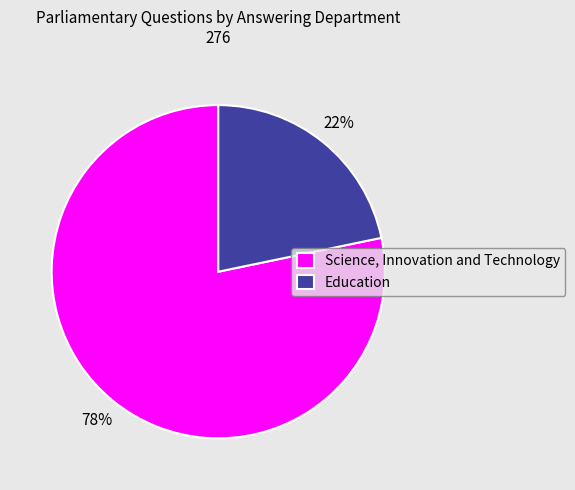

Which has a higher value, Science, Innovation and Technology or Education?

Science, Innovation and Technology